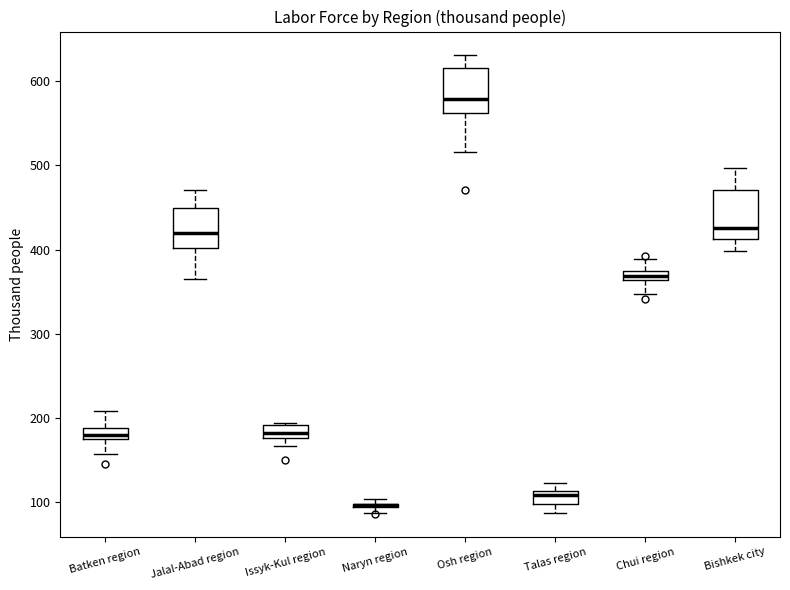

Where is the upper edge of the box for Talas region on the y-axis? The values are not printed on the chart, so give them approximately, as read against the axis.

110